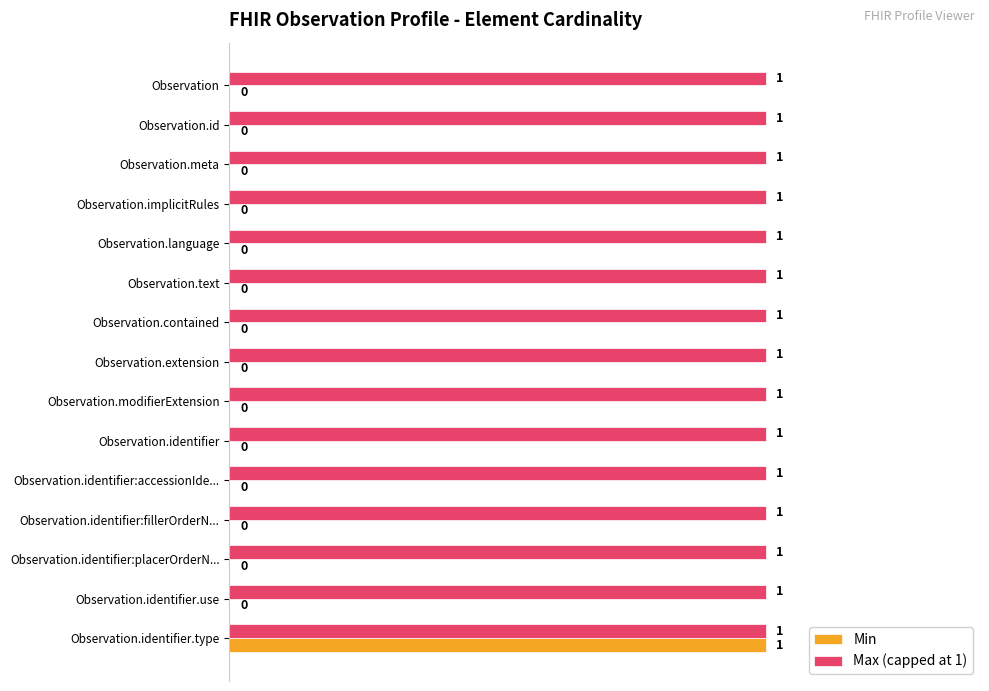

The value of Min at Observation.identifier.use is 0. True or false?

True